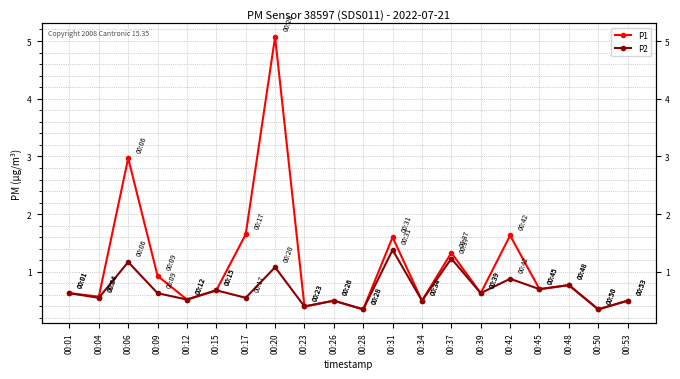

What are all the series names shown in the legend?

P1, P2